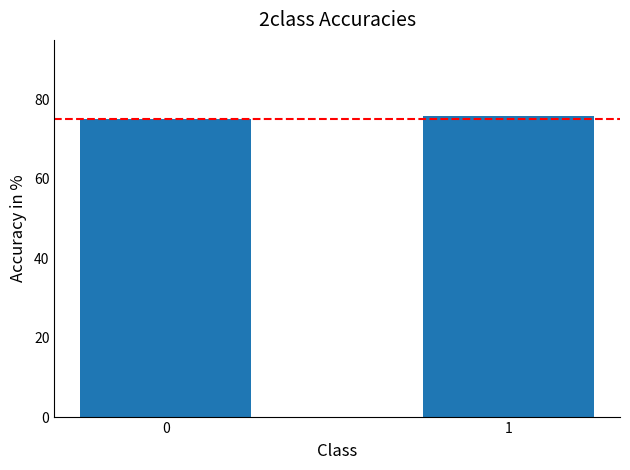

What is the value of the 1st bar from the left?

75.0